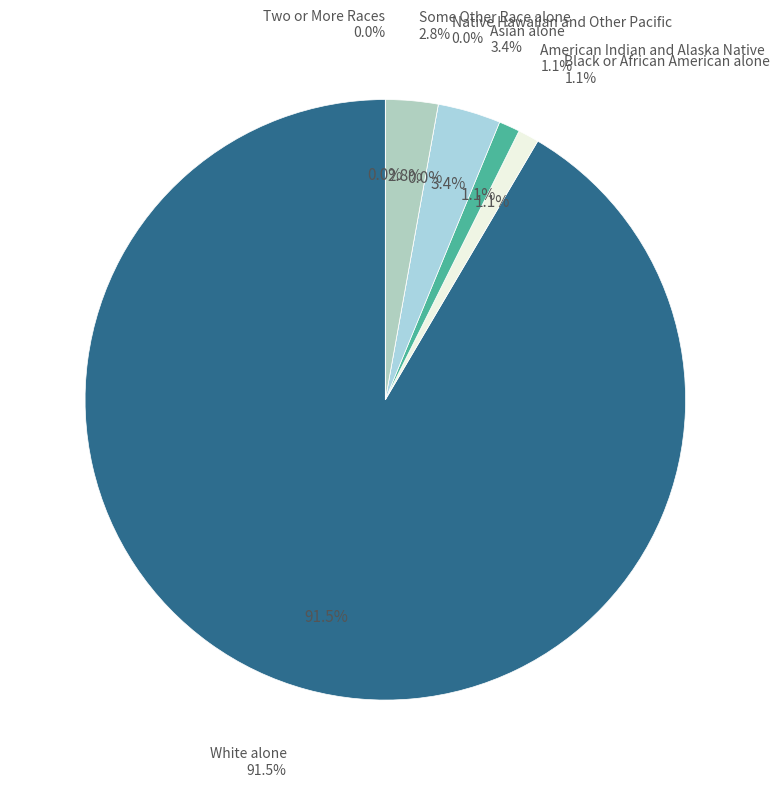

What is the smallest slice in the pie chart?

Native Hawaiian and Other Pacific